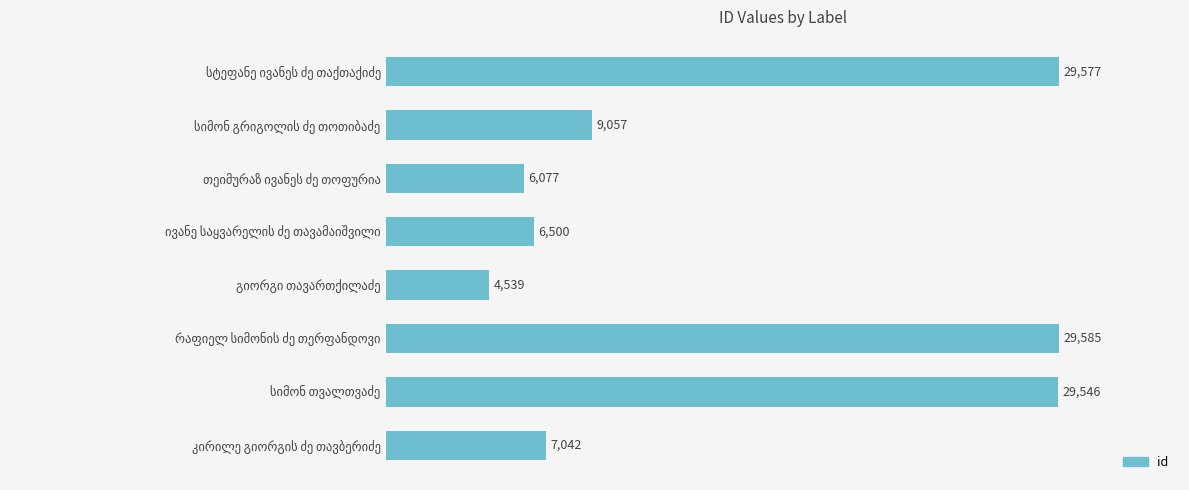

What is the difference between the second highest and minimum values?

25038